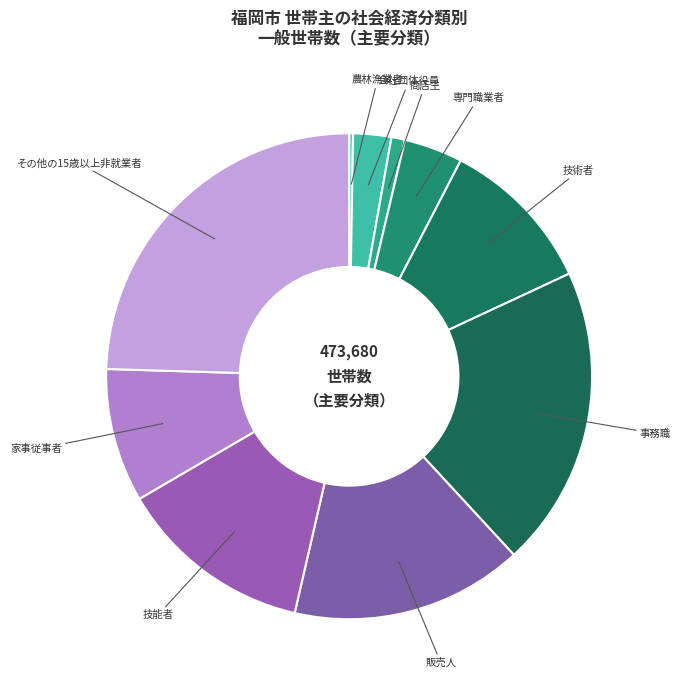

What is the ratio of the value at 事務職 to the value at 技能者?

1.5